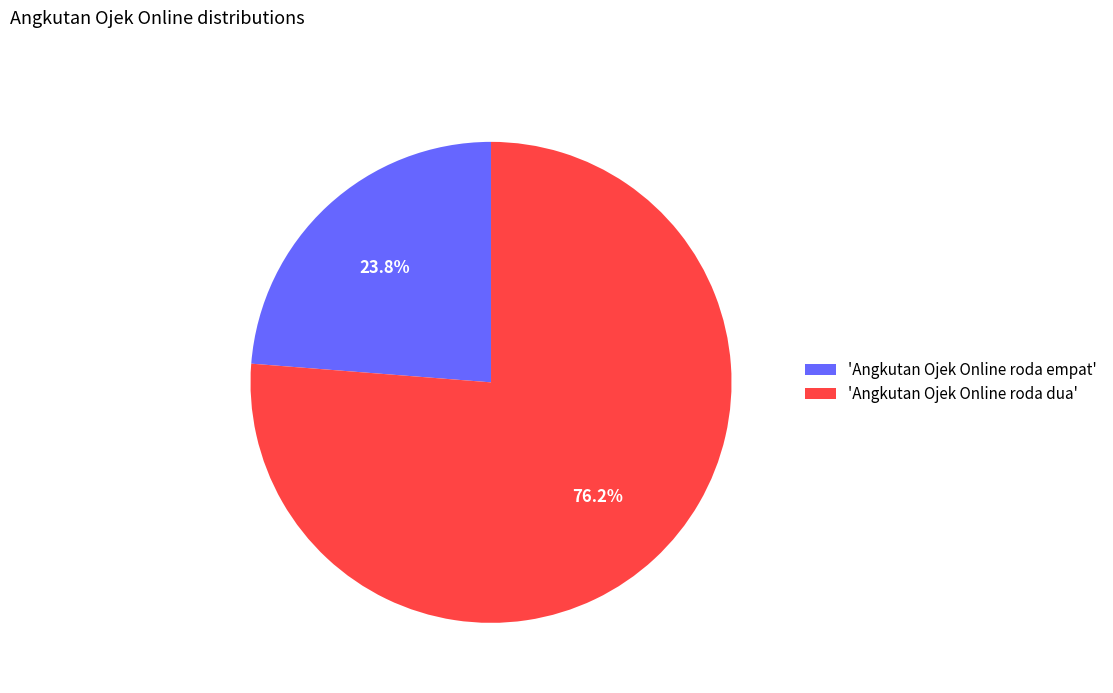

How many segments does this pie chart have?

2